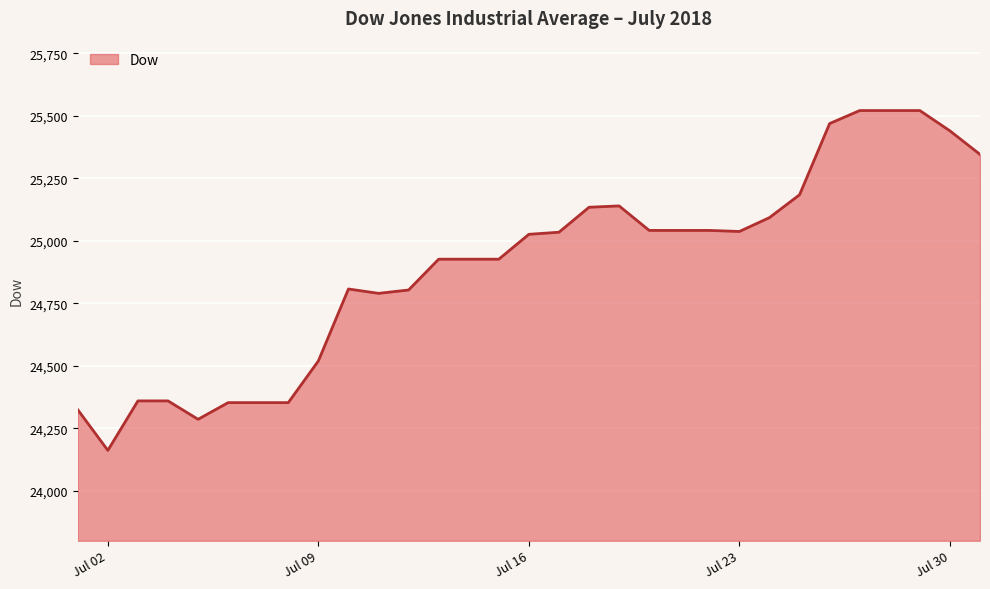

How many values exceed 25025?

16